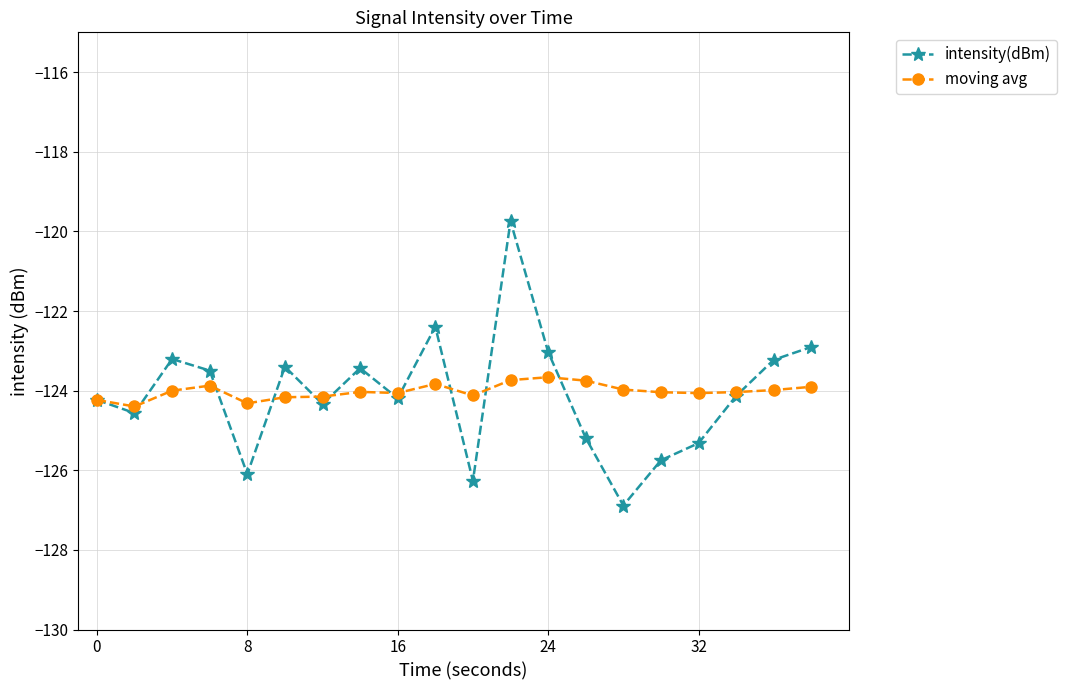

Which series ends up on top after the final intersection of moving avg and intensity(dBm)?

intensity(dBm)